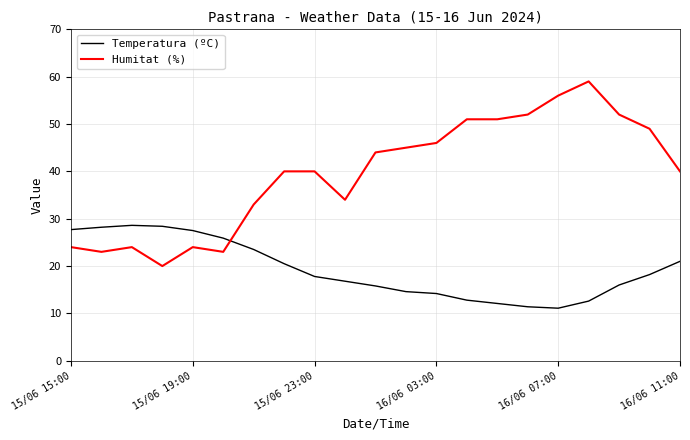

Which series has the largest total across all categories?

Humitat (%)